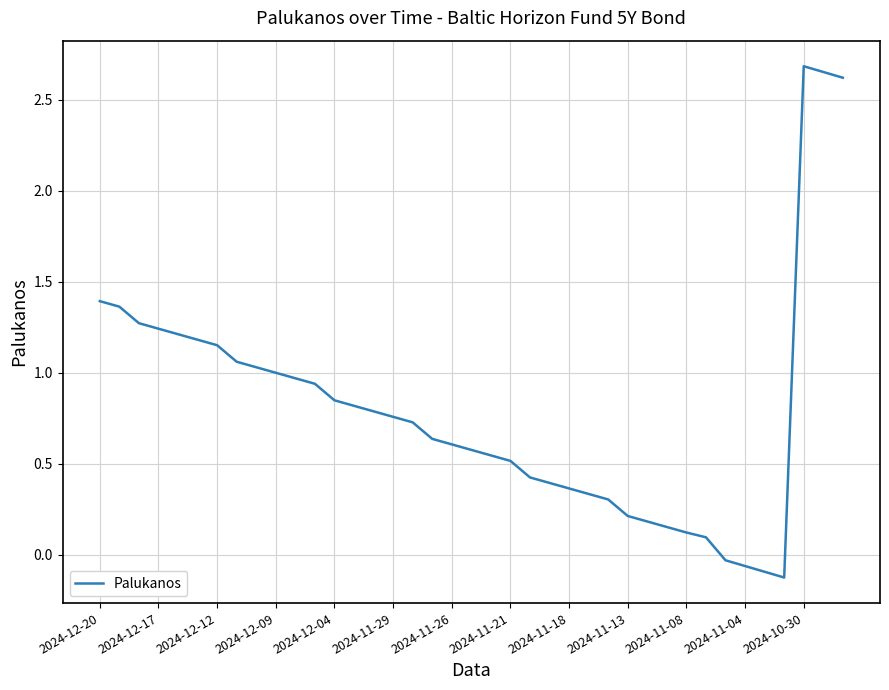

What is the difference between the maximum and minimum values?

2.8